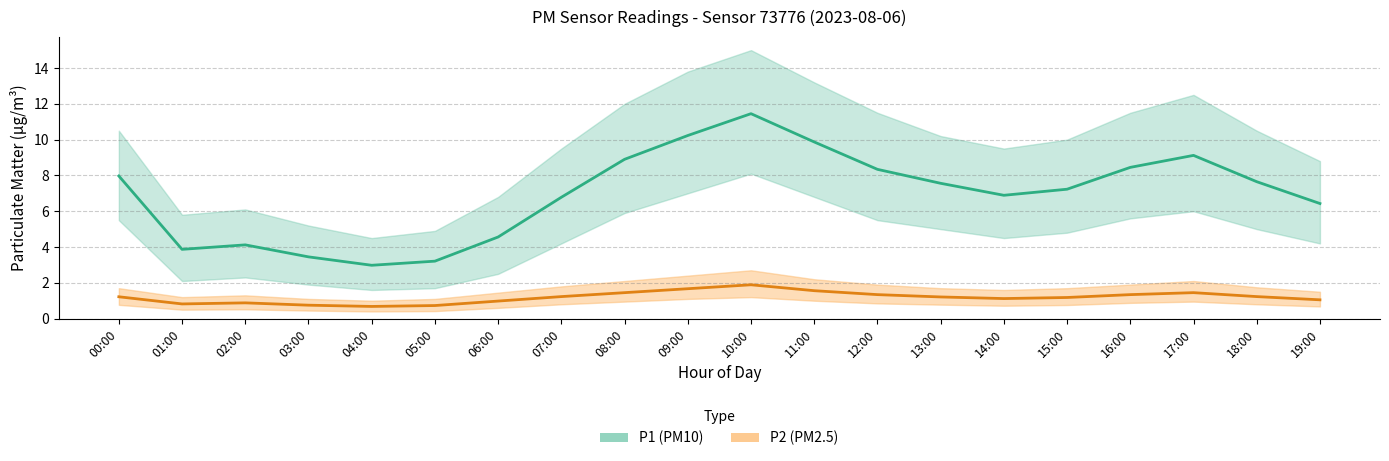

What is the smallest value displayed?

0.4